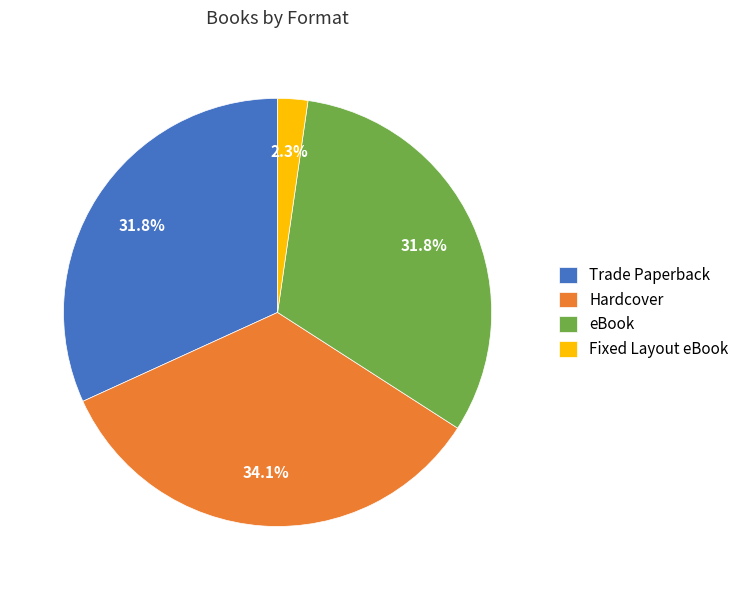

Between Hardcover and Fixed Layout eBook, which is larger?

Hardcover